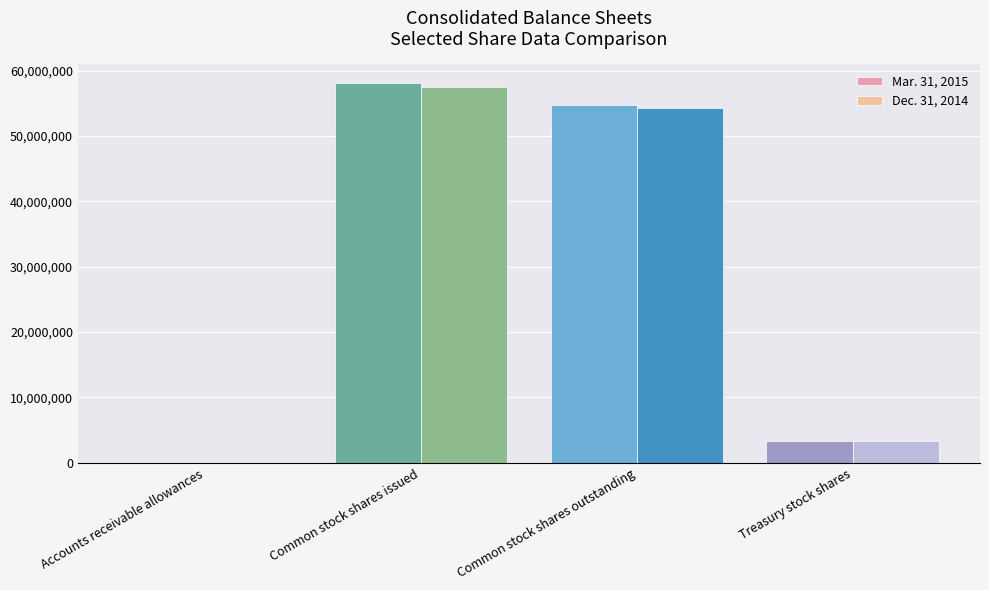

What is the total value across all series at Common stock shares outstanding?

108965290